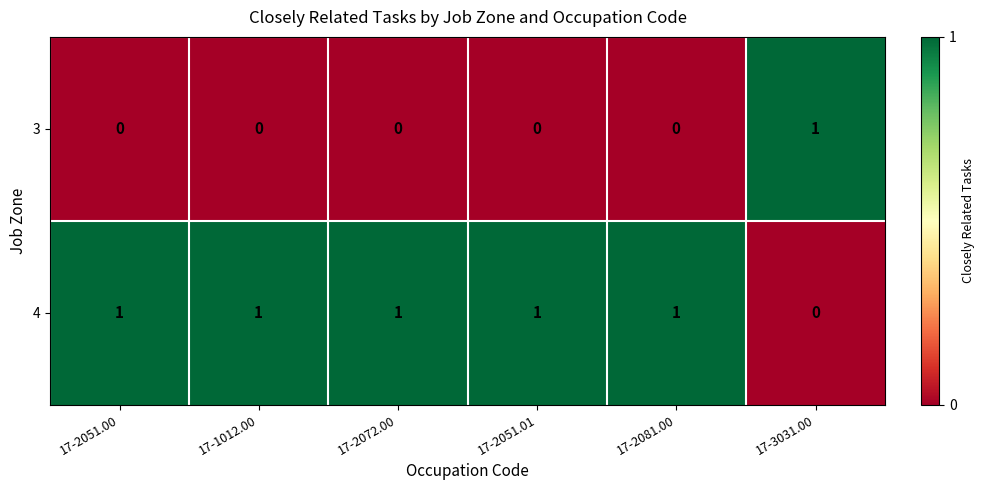

Rank the series at 17-2072.00 from lowest to highest value.

3, 4